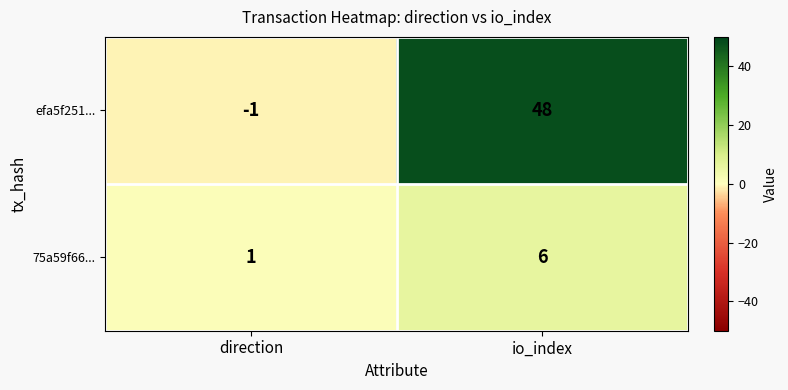

What is the difference between the 75a59f66... values at io_index and direction?

5